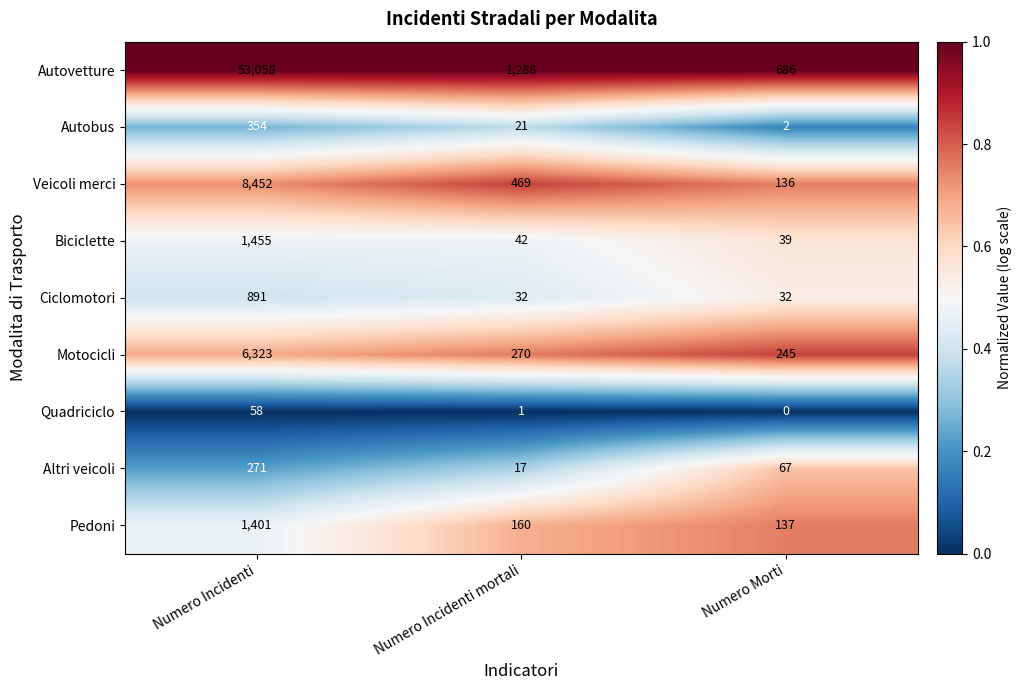

The value of Biciclette at Numero Incidenti mortali is 73. True or false?

False